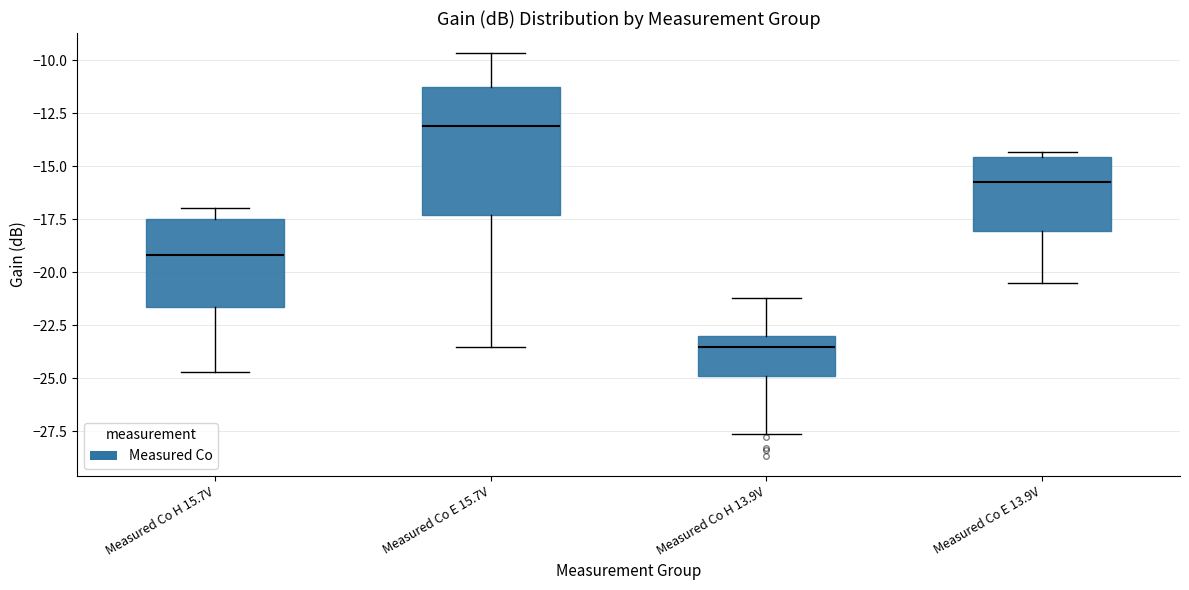

Reading left to right, read every box against the y-axis: the position of its median line, the range the box covers, and the ends of its whiskers. The values are not printed on the chart, so give them approximately, as read against the axis.

Measured Co H 15.7V: median -19.0, box -21.5 to -17.5, whiskers -24.5 to -17.0
Measured Co E 15.7V: median -13.0, box -17.5 to -11.5, whiskers -23.5 to -9.5
Measured Co H 13.9V: median -23.5, box -25.0 to -23.0, whiskers -27.5 to -21.0
Measured Co E 13.9V: median -15.5, box -18.0 to -14.5, whiskers -20.5 to -14.5 (just above the box's upper edge)